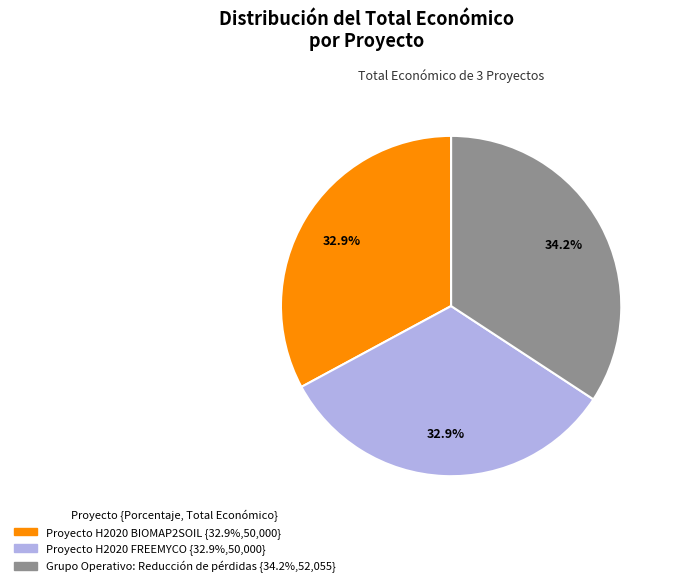

To the nearest percent, what portion does Proyecto H2020 BIOMAP2SOIL represent?

33%